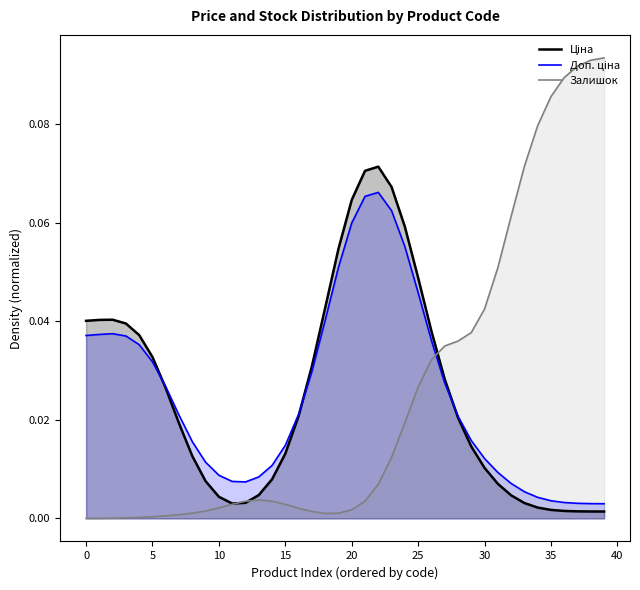

Which series has the widest spread of values?

Залишок